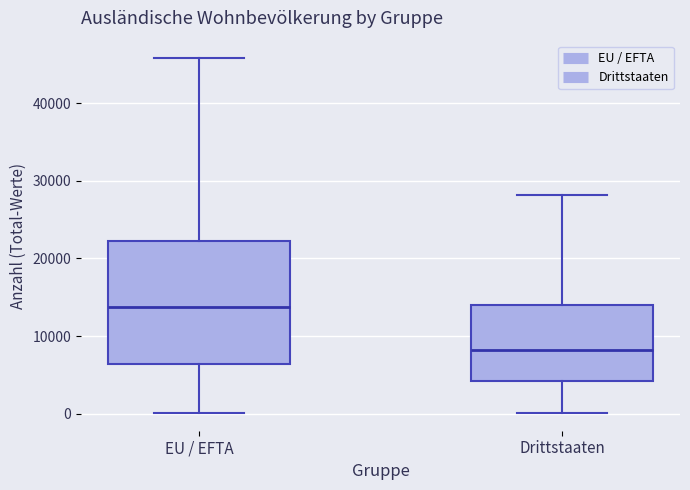

Which box has the lowest median line?

Drittstaaten